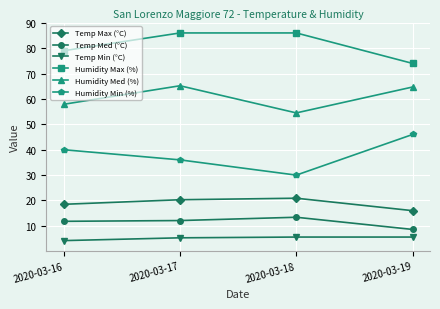

What is the value of the Humidity Max (%) point at the 4th from the left?

74.0